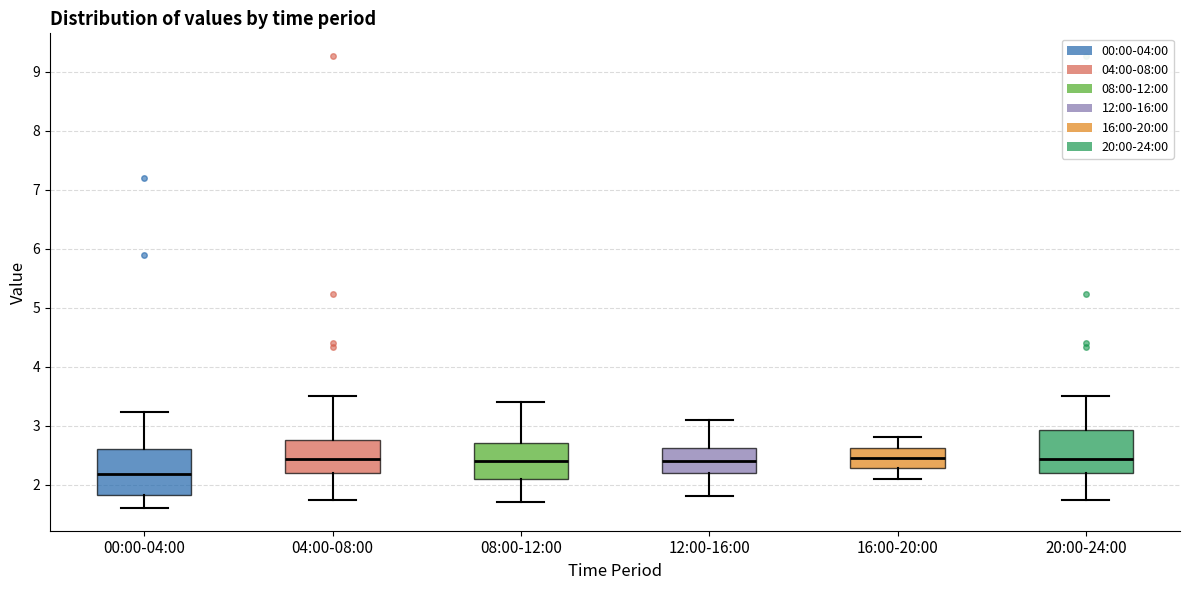

Where is the lower edge of the box for 20:00-24:00 on the y-axis? The values are not printed on the chart, so give them approximately, as read against the axis.

2.2